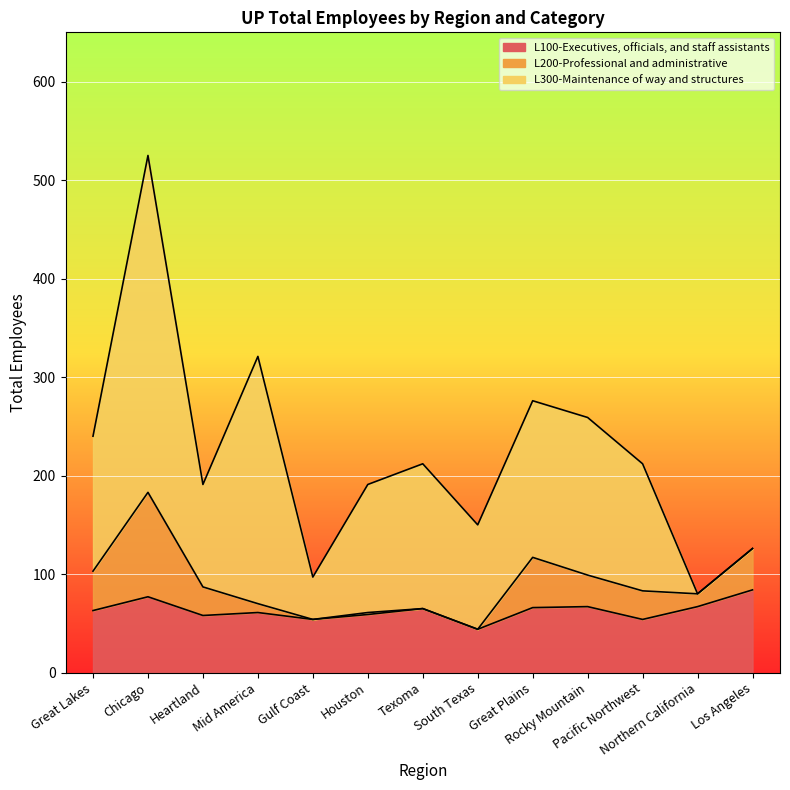

How many interior local valleys does the L300-Maintenance of way and structures series have?

3